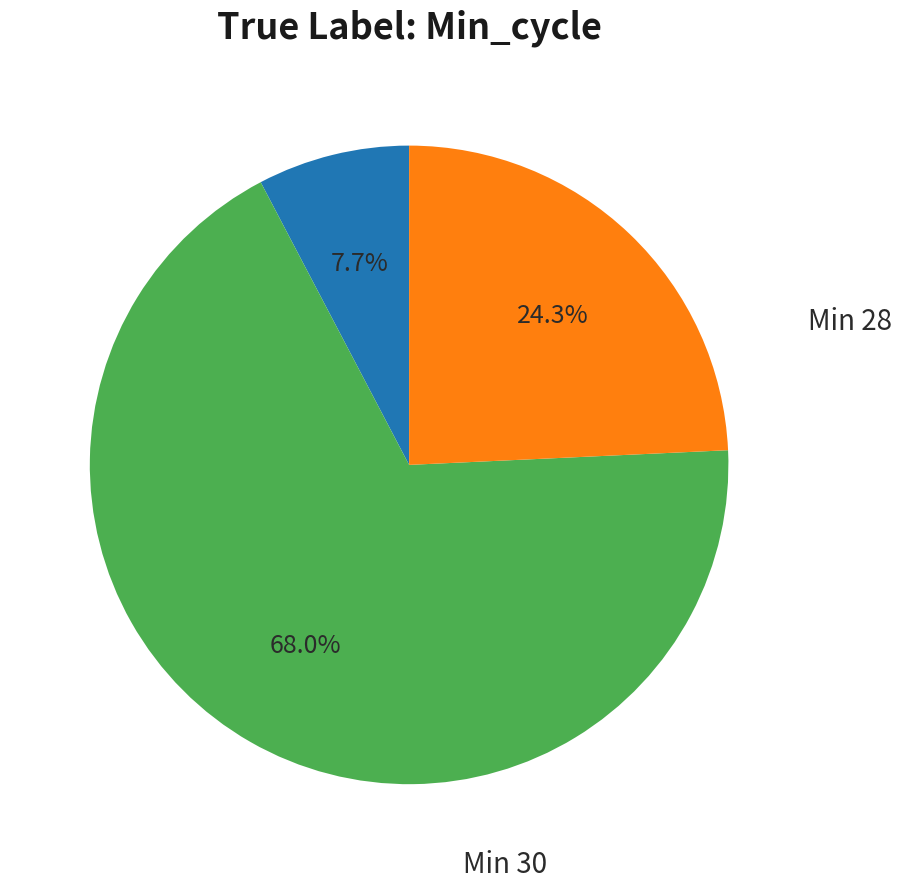

Is there any slice that represents more than half of the pie?

Yes